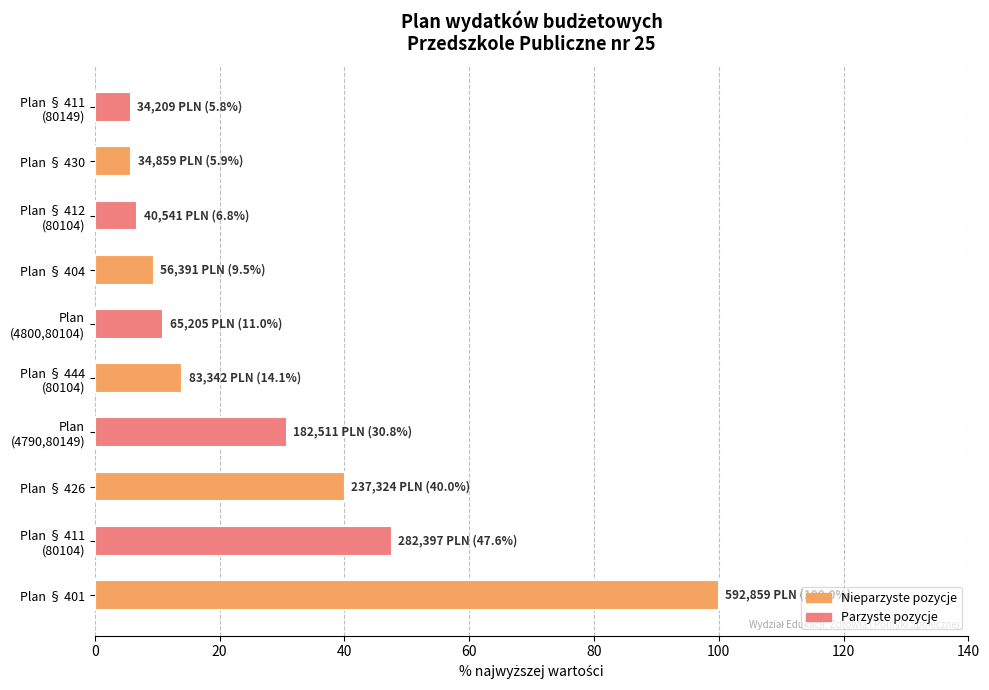

What is the minimum value shown in the chart?

5.8